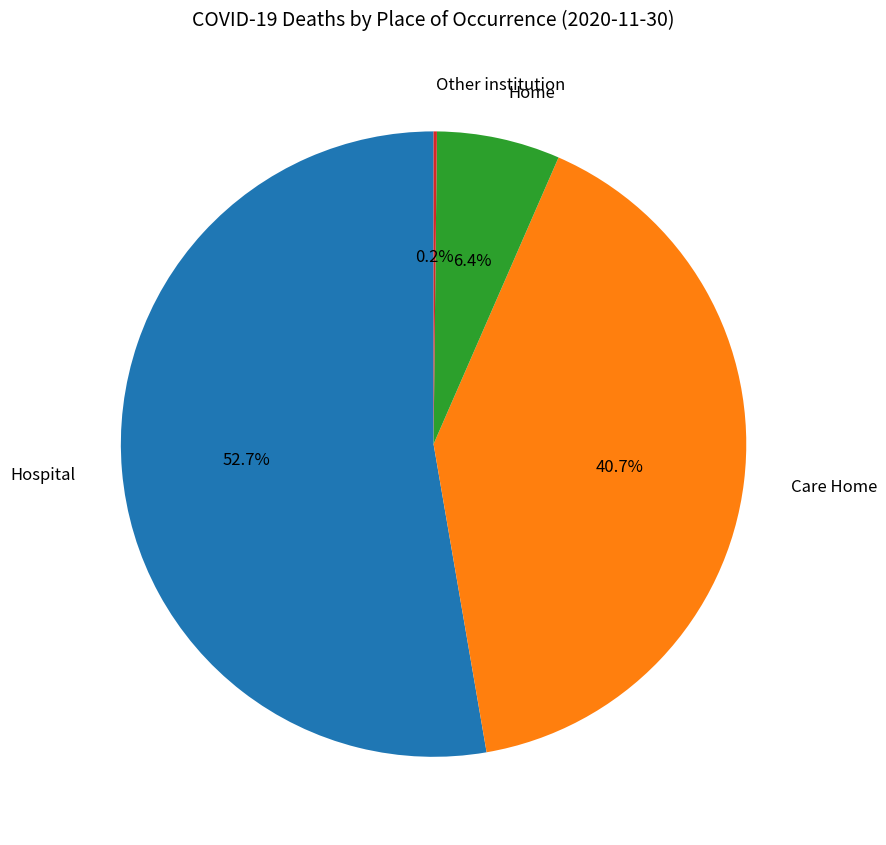

Which slice represents more than half of the pie?

Hospital